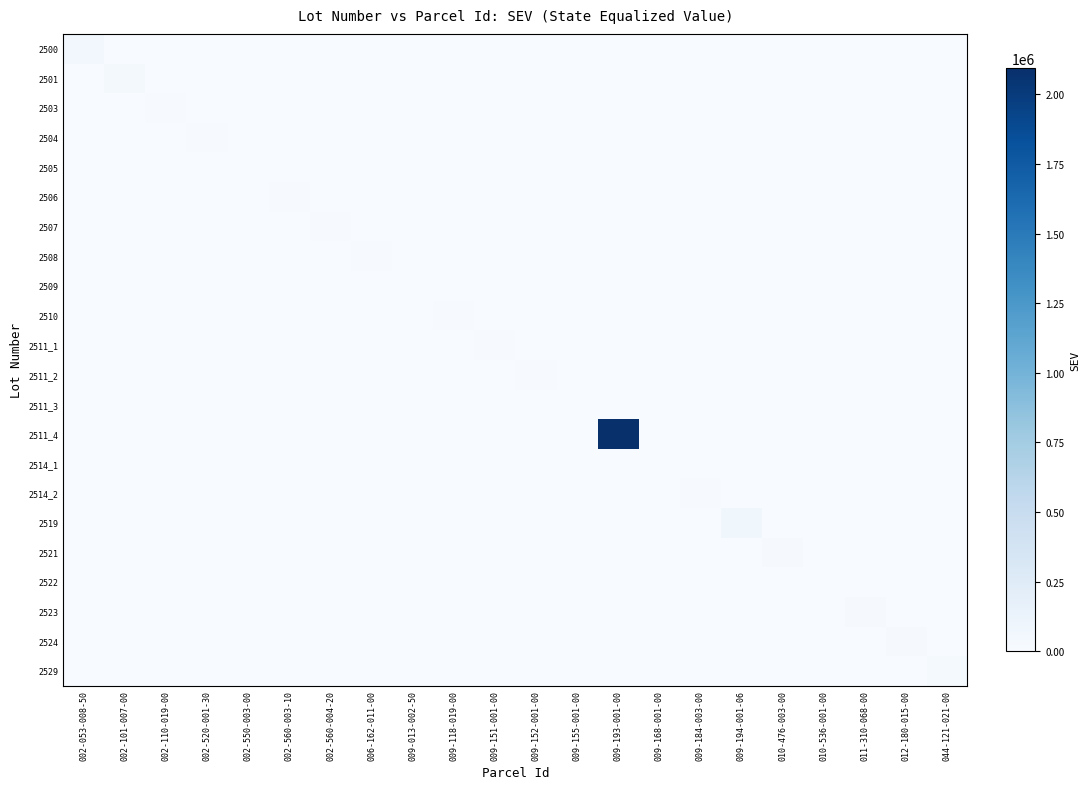

Rank the series by their maximum value, from highest to lowest.

2511_4, 2519, 2500, 2501, 2529, 2524, 2521, 2523, 2508, 2504, 2507, 2511_2, 2506, 2514_2, 2510, 2511_1, 2503, 2511_3, 2505, 2509, 2522, 2514_1